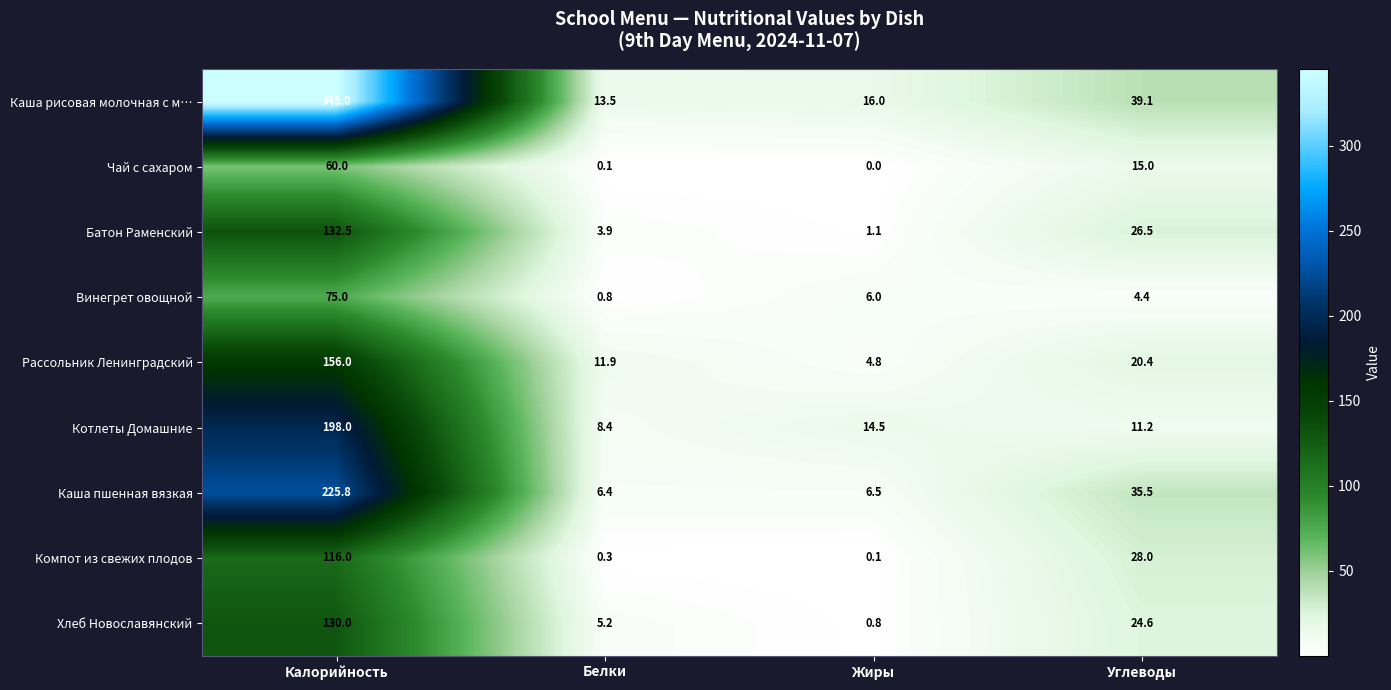

At which label is Каша рисовая молочная с м… closest to 179?

Углеводы